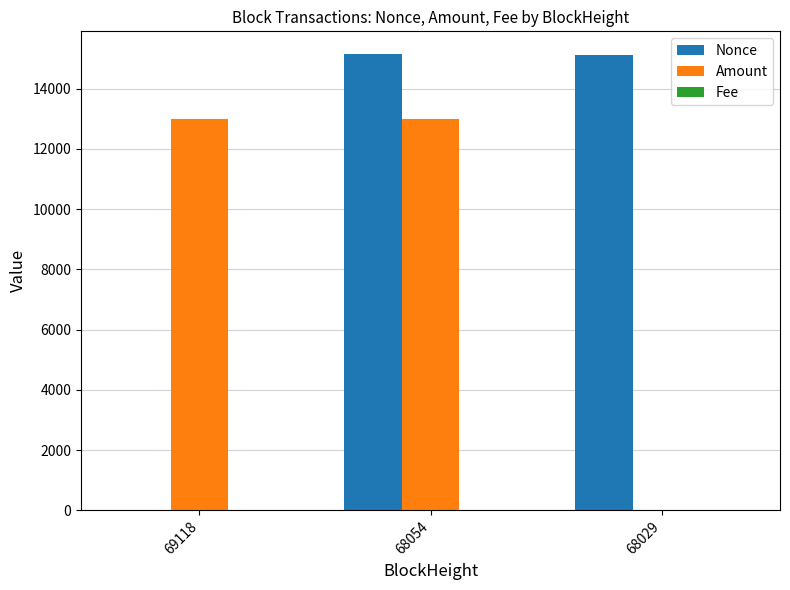

What is the maximum value for Amount?

12996.5